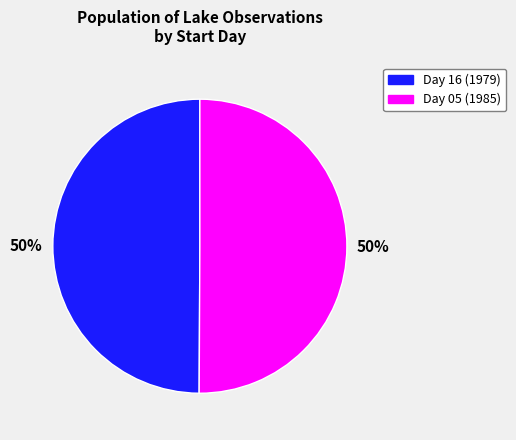

To the nearest percent, what is the average slice percentage?

50%